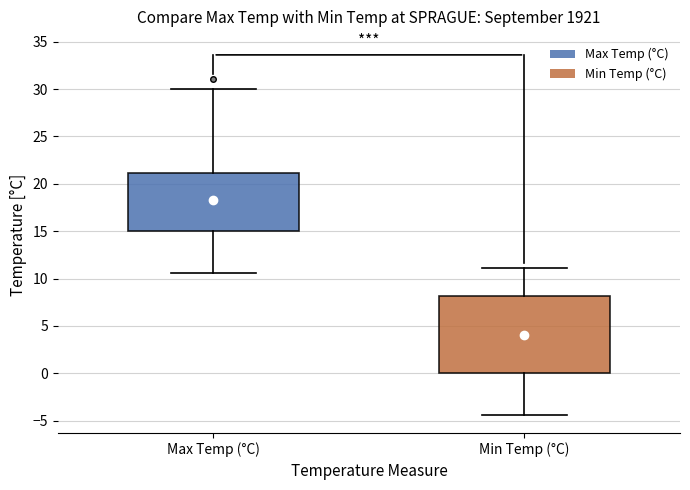

Reading left to right, read every box against the y-axis: the position of its median line, the range the box covers, and the ends of its whiskers. The values are not printed on the chart, so give them approximately, as read against the axis.

Max Temp (°C): median 18.5, box 15.0 to 21.0, whiskers 10.5 to 30.0
Min Temp (°C): median 4.5, box 0.0 to 8.0, whiskers -4.5 to 11.0